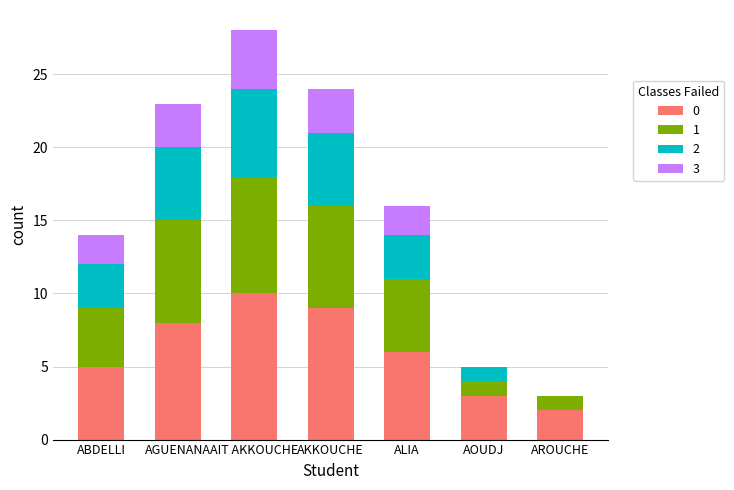

What is the total value across all series at AIT AKKOUCHE?

28